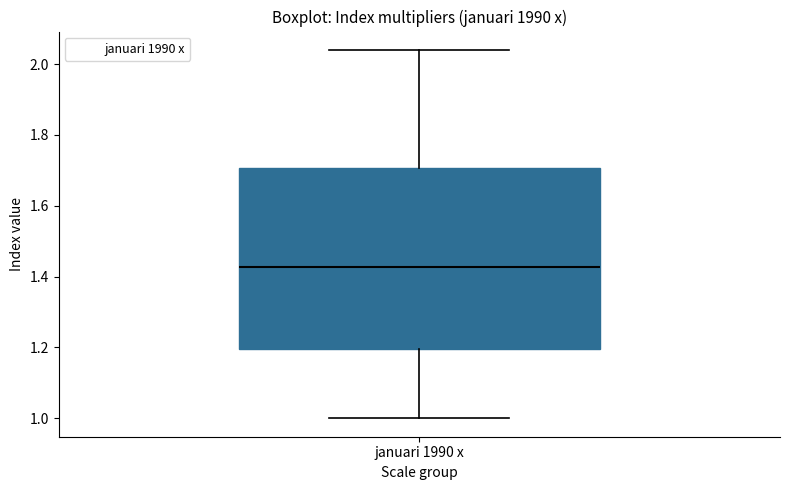

Read this box plot against the y-axis: the position of the median line, the range covered by the box, and the ends of both whiskers. The values are not printed on the chart, so give them approximately, as read against the axis.

median 1.42, box 1.20 to 1.70, whiskers 1.00 to 2.04